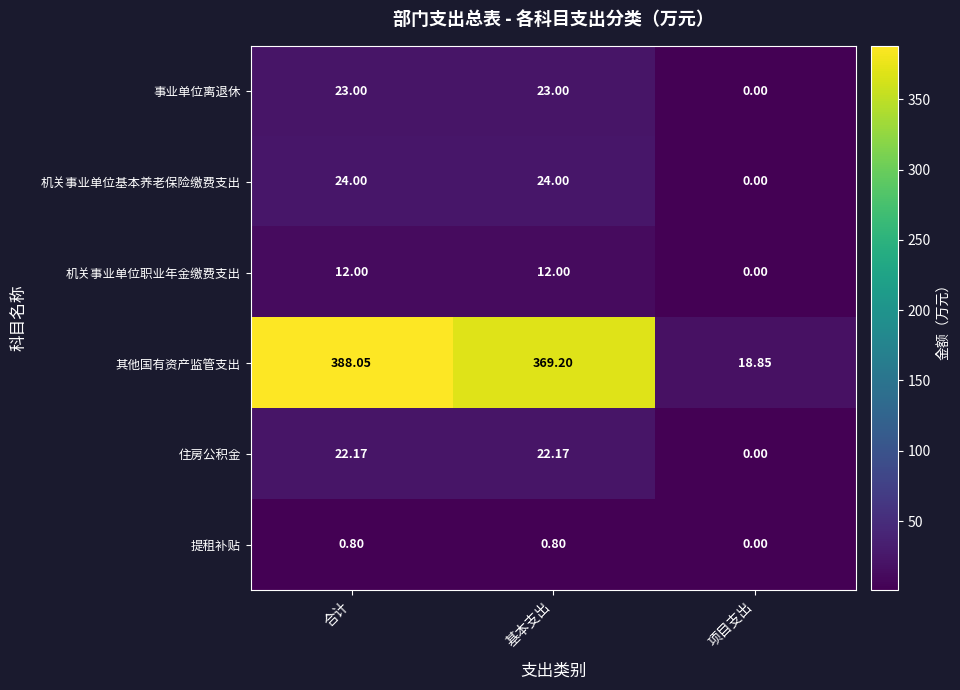

At 合计, list the series in order from smallest to largest.

提租补贴, 机关事业单位职业年金缴费支出, 住房公积金, 事业单位离退休, 机关事业单位基本养老保险缴费支出, 其他国有资产监管支出